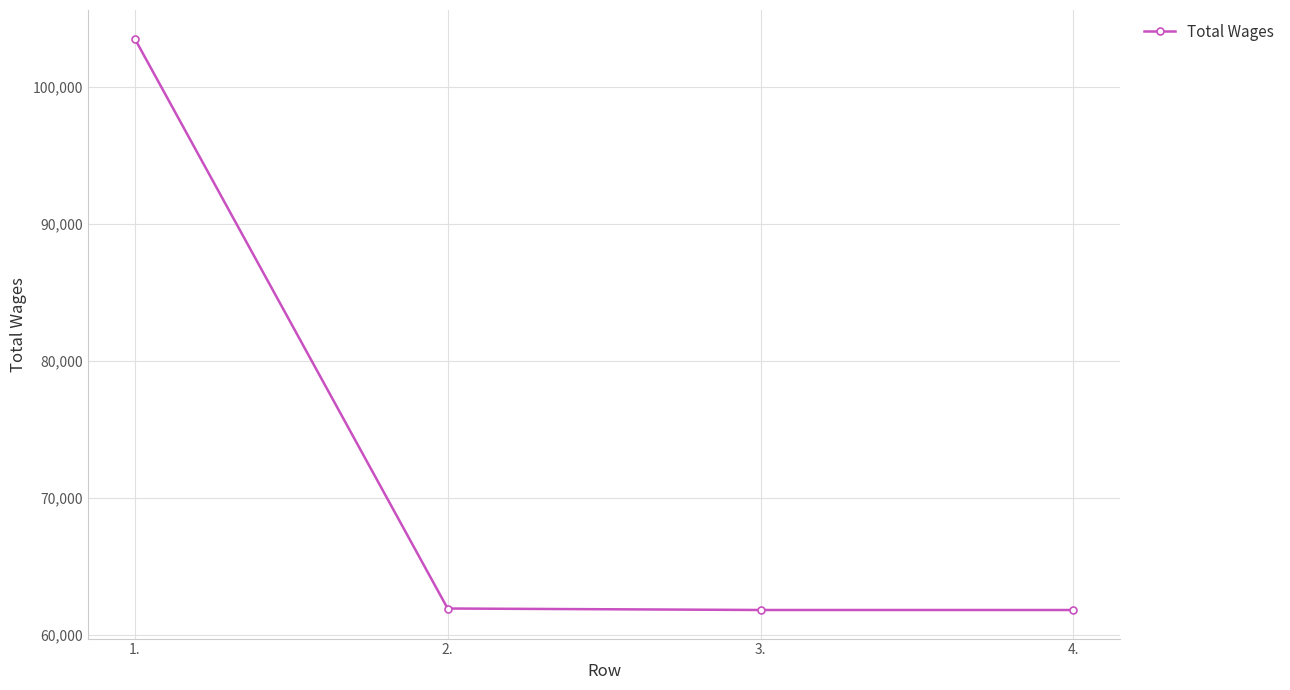

What is the greatest value displayed?

103500